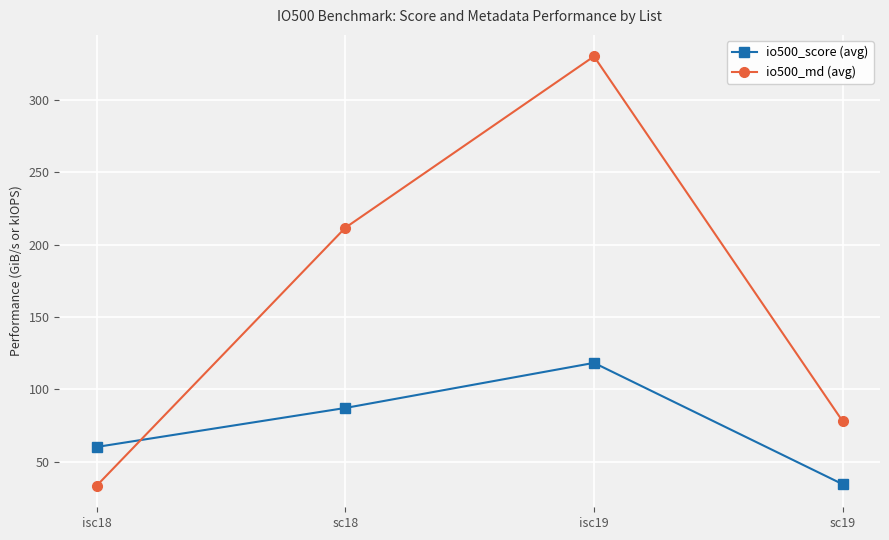

What is the spread (max minus min) of values at isc19?

212.0